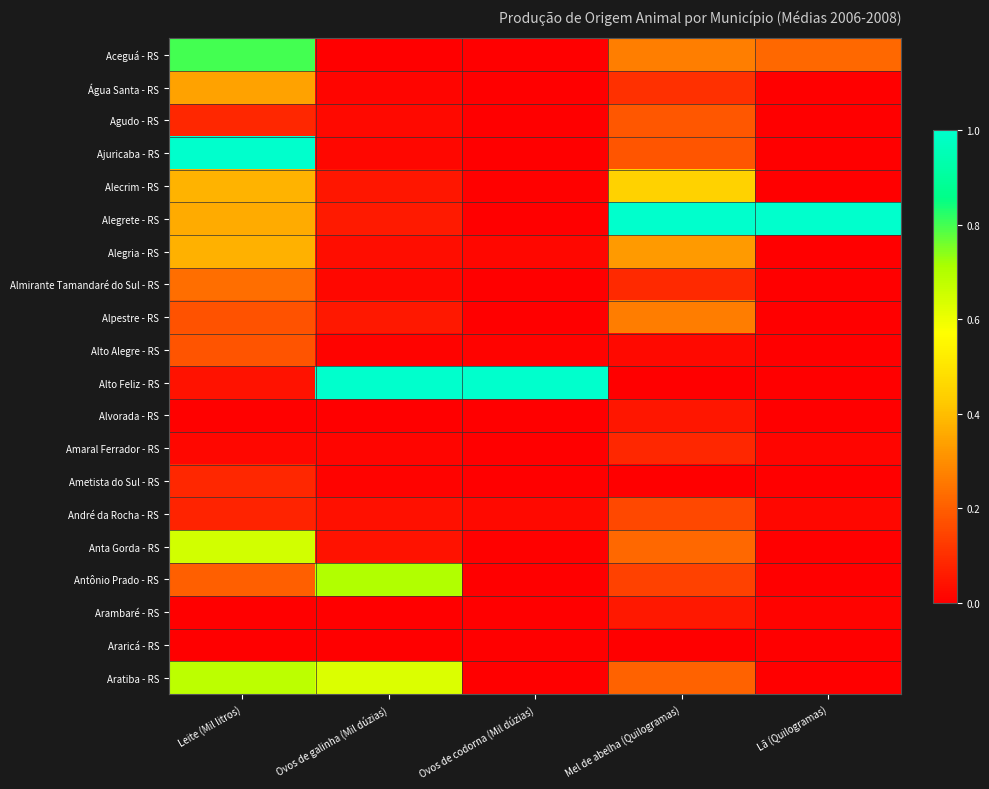

Reading left to right, transcribe all the data shown in this chart.

Aceguá - RS: Leite (Mil litros)=0.8	Ovos de galinha (Mil dúzias)=0.0	Ovos de codorna (Mil dúzias)=0.0	Mel de abelha (Quilogramas)=0.3	Lã (Quilogramas)=0.2
Água Santa - RS: Leite (Mil litros)=0.3	Ovos de galinha (Mil dúzias)=0.0	Ovos de codorna (Mil dúzias)=0.0	Mel de abelha (Quilogramas)=0.1	Lã (Quilogramas)=0.0
Agudo - RS: Leite (Mil litros)=0.1	Ovos de galinha (Mil dúzias)=0.0	Ovos de codorna (Mil dúzias)=0.0	Mel de abelha (Quilogramas)=0.2	Lã (Quilogramas)=0.0
Ajuricaba - RS: Leite (Mil litros)=1.0	Ovos de galinha (Mil dúzias)=0.0	Ovos de codorna (Mil dúzias)=0.0	Mel de abelha (Quilogramas)=0.2	Lã (Quilogramas)=0.0
Alecrim - RS: Leite (Mil litros)=0.4	Ovos de galinha (Mil dúzias)=0.0	Ovos de codorna (Mil dúzias)=0.0	Mel de abelha (Quilogramas)=0.4	Lã (Quilogramas)=0.0
Alegrete - RS: Leite (Mil litros)=0.4	Ovos de galinha (Mil dúzias)=0.1	Ovos de codorna (Mil dúzias)=0.0	Mel de abelha (Quilogramas)=1.0	Lã (Quilogramas)=1.0
Alegria - RS: Leite (Mil litros)=0.4	Ovos de galinha (Mil dúzias)=0.0	Ovos de codorna (Mil dúzias)=0.0	Mel de abelha (Quilogramas)=0.3	Lã (Quilogramas)=0.0
Almirante Tamandaré do Sul - RS: Leite (Mil litros)=0.2	Ovos de galinha (Mil dúzias)=0.0	Ovos de codorna (Mil dúzias)=0.0	Mel de abelha (Quilogramas)=0.1	Lã (Quilogramas)=0.0
Alpestre - RS: Leite (Mil litros)=0.2	Ovos de galinha (Mil dúzias)=0.1	Ovos de codorna (Mil dúzias)=0.0	Mel de abelha (Quilogramas)=0.3	Lã (Quilogramas)=0.0
Alto Alegre - RS: Leite (Mil litros)=0.2	Ovos de galinha (Mil dúzias)=0.0	Ovos de codorna (Mil dúzias)=0.0	Mel de abelha (Quilogramas)=0.0	Lã (Quilogramas)=0.0
Alto Feliz - RS: Leite (Mil litros)=0.0	Ovos de galinha (Mil dúzias)=1.0	Ovos de codorna (Mil dúzias)=1.0	Mel de abelha (Quilogramas)=0.0	Lã (Quilogramas)=0.0
Alvorada - RS: Leite (Mil litros)=0.0	Ovos de galinha (Mil dúzias)=0.0	Ovos de codorna (Mil dúzias)=0.0	Mel de abelha (Quilogramas)=0.0	Lã (Quilogramas)=0.0
Amaral Ferrador - RS: Leite (Mil litros)=0.0	Ovos de galinha (Mil dúzias)=0.0	Ovos de codorna (Mil dúzias)=0.0	Mel de abelha (Quilogramas)=0.1	Lã (Quilogramas)=0.0
Ametista do Sul - RS: Leite (Mil litros)=0.1	Ovos de galinha (Mil dúzias)=0.0	Ovos de codorna (Mil dúzias)=0.0	Mel de abelha (Quilogramas)=0.0	Lã (Quilogramas)=0.0
André da Rocha - RS: Leite (Mil litros)=0.1	Ovos de galinha (Mil dúzias)=0.0	Ovos de codorna (Mil dúzias)=0.0	Mel de abelha (Quilogramas)=0.2	Lã (Quilogramas)=0.0
Anta Gorda - RS: Leite (Mil litros)=0.6	Ovos de galinha (Mil dúzias)=0.0	Ovos de codorna (Mil dúzias)=0.0	Mel de abelha (Quilogramas)=0.2	Lã (Quilogramas)=0.0
Antônio Prado - RS: Leite (Mil litros)=0.2	Ovos de galinha (Mil dúzias)=0.7	Ovos de codorna (Mil dúzias)=0.0	Mel de abelha (Quilogramas)=0.1	Lã (Quilogramas)=0.0
Arambaré - RS: Leite (Mil litros)=0.0	Ovos de galinha (Mil dúzias)=0.0	Ovos de codorna (Mil dúzias)=0.0	Mel de abelha (Quilogramas)=0.1	Lã (Quilogramas)=0.0
Araricá - RS: Leite (Mil litros)=0.0	Ovos de galinha (Mil dúzias)=0.0	Ovos de codorna (Mil dúzias)=0.0	Mel de abelha (Quilogramas)=0.0	Lã (Quilogramas)=0.0
Aratiba - RS: Leite (Mil litros)=0.7	Ovos de galinha (Mil dúzias)=0.6	Ovos de codorna (Mil dúzias)=0.0	Mel de abelha (Quilogramas)=0.2	Lã (Quilogramas)=0.0